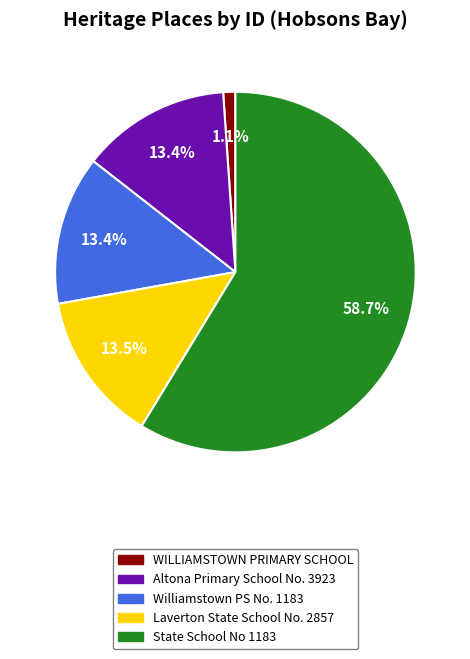

How many segments does this pie chart have?

5